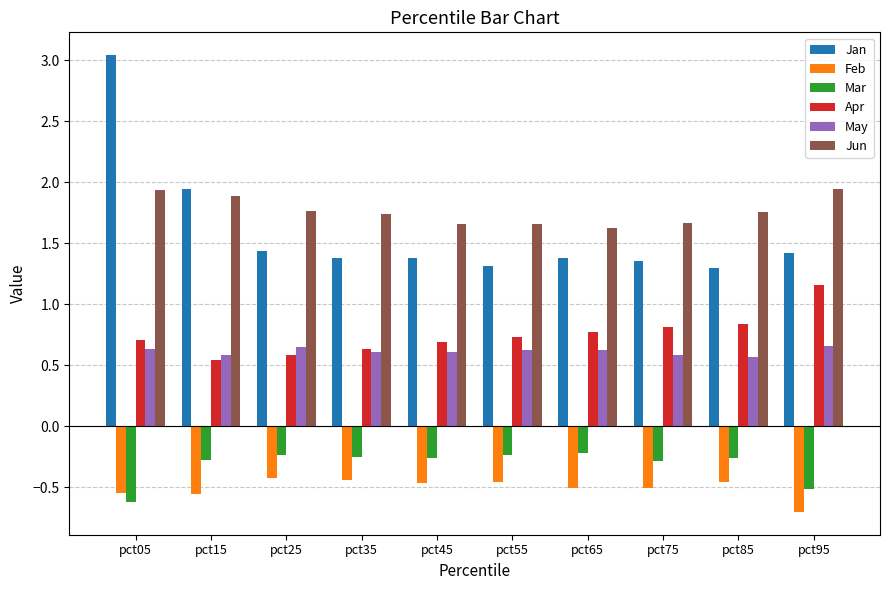

How many bars are there in total?

60